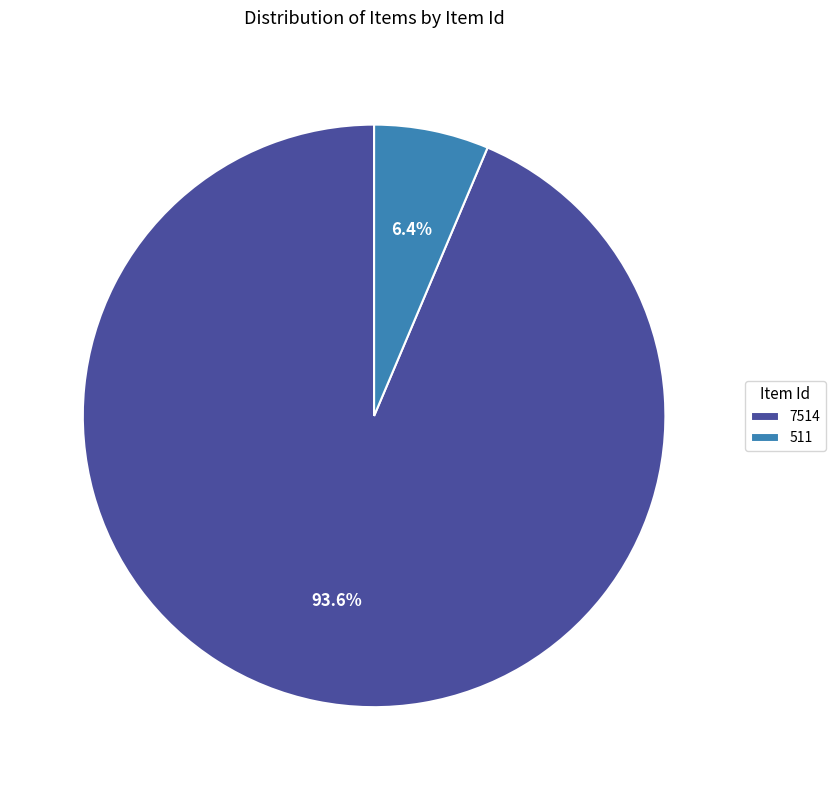

To the nearest percent, what is the average slice percentage?

50%